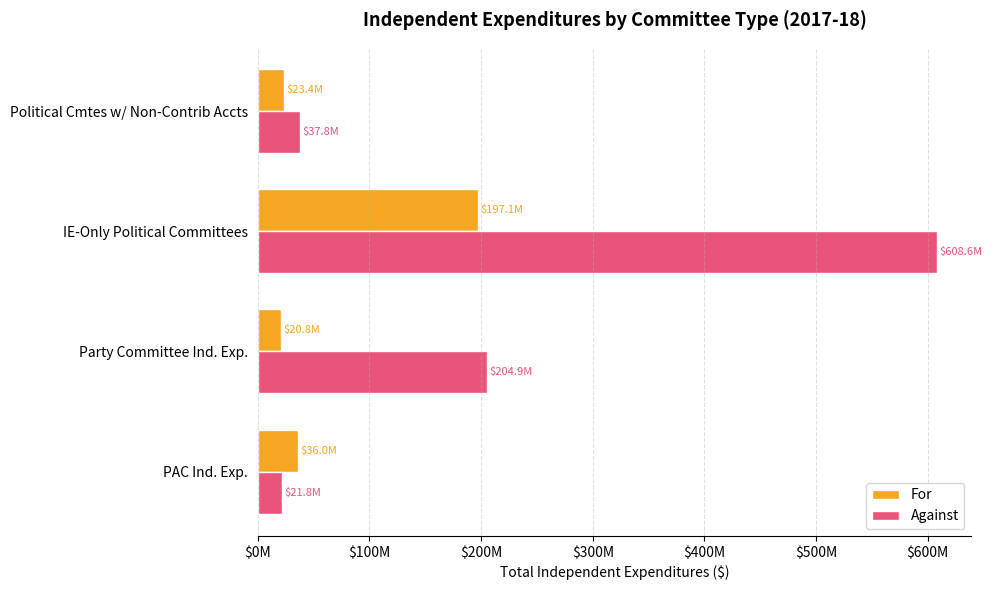

What are all the series names shown in the legend?

For, Against